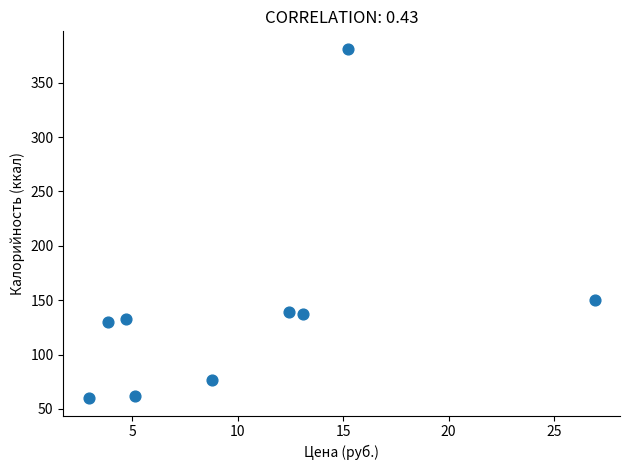

What is the range of X values (max minus min)?

24.0